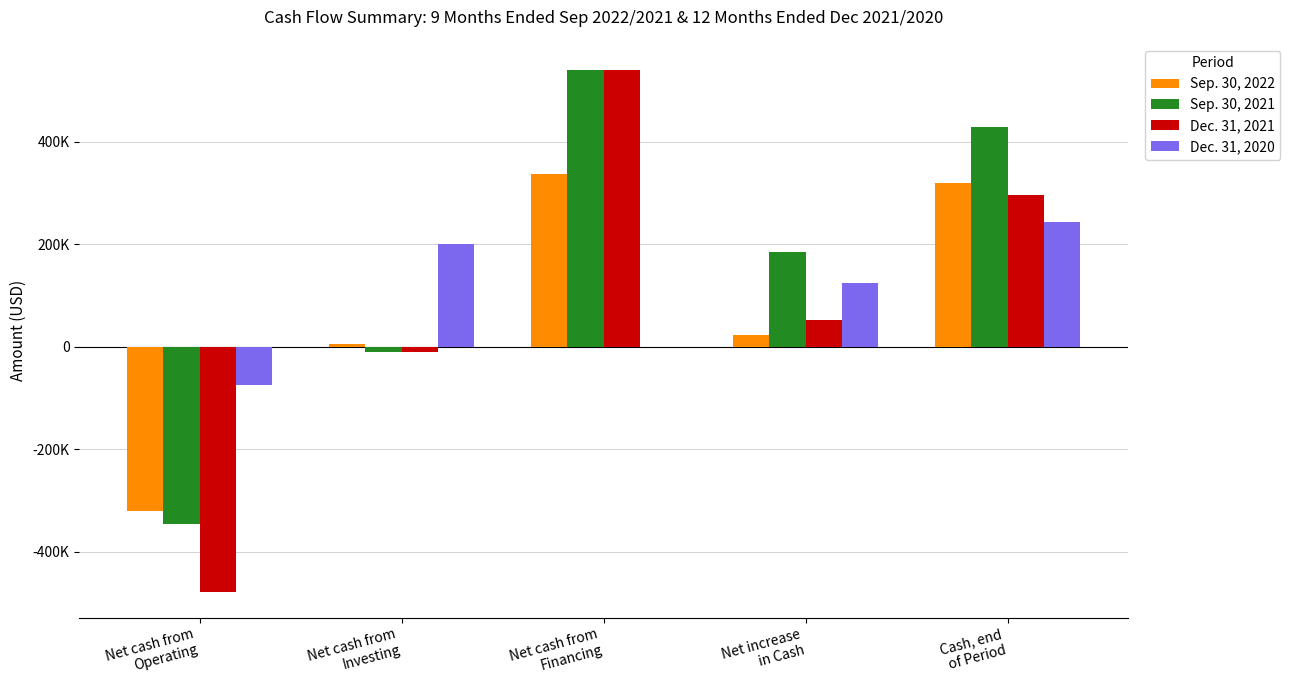

What is the sum of the Sep. 30, 2021 values at Cash, end
of Period and Net cash from
Financing?

967805